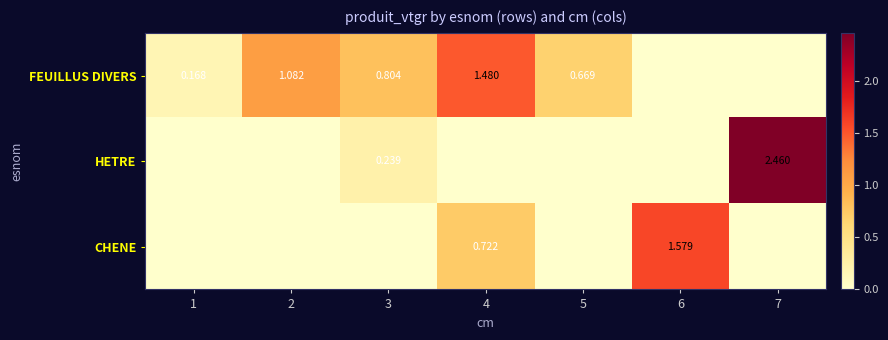

At which label does HETRE reach its peak?

7